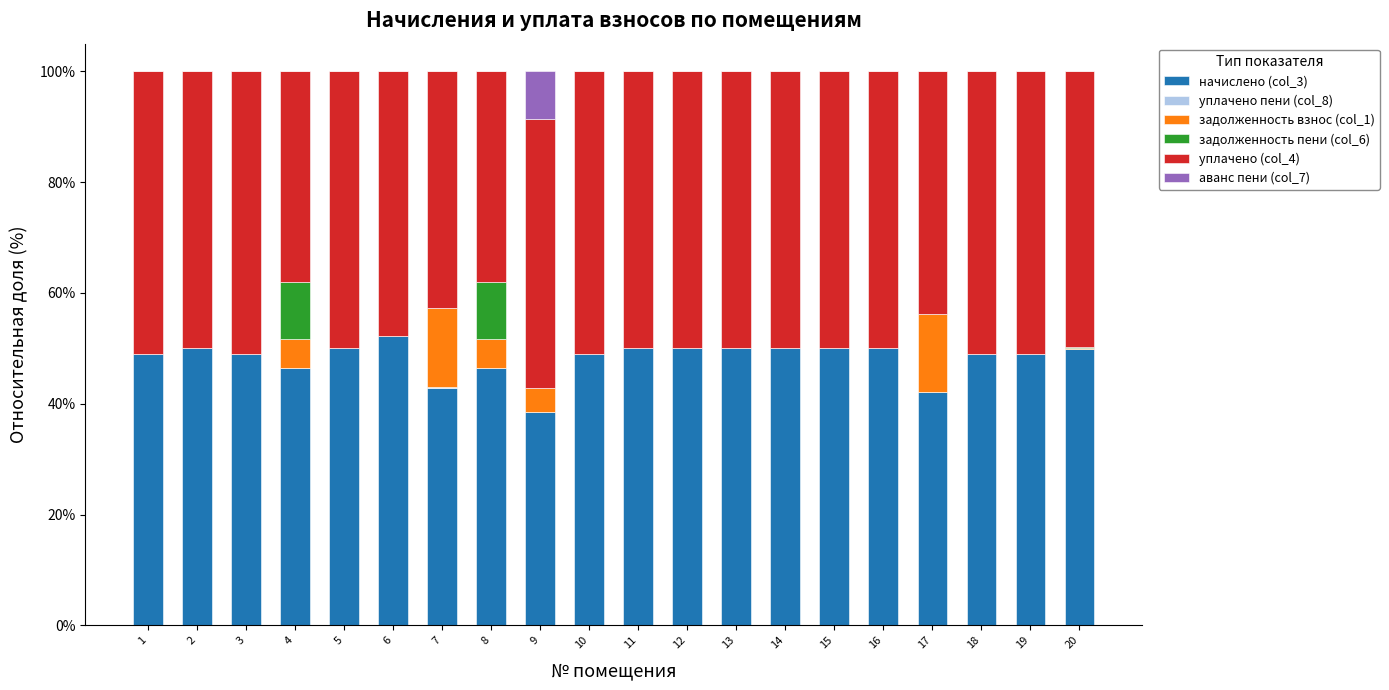

Are the bars horizontal?

No